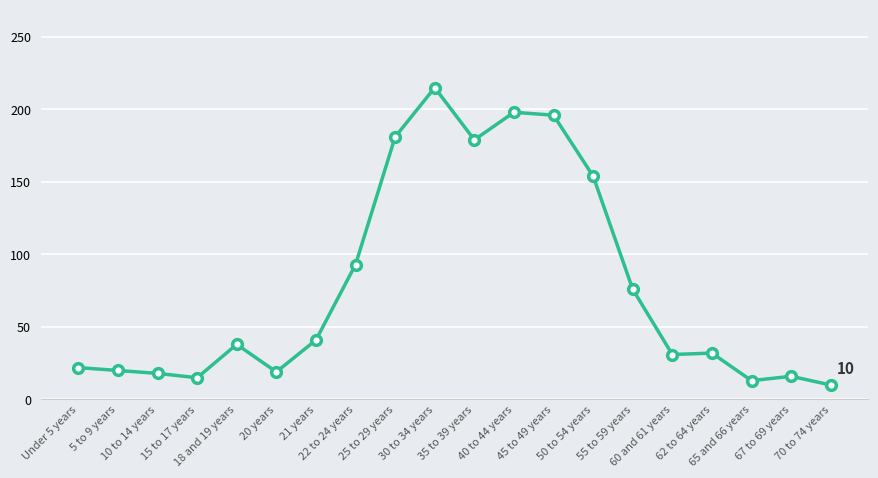

Where is the data nearest to the value 112?

22 to 24 years